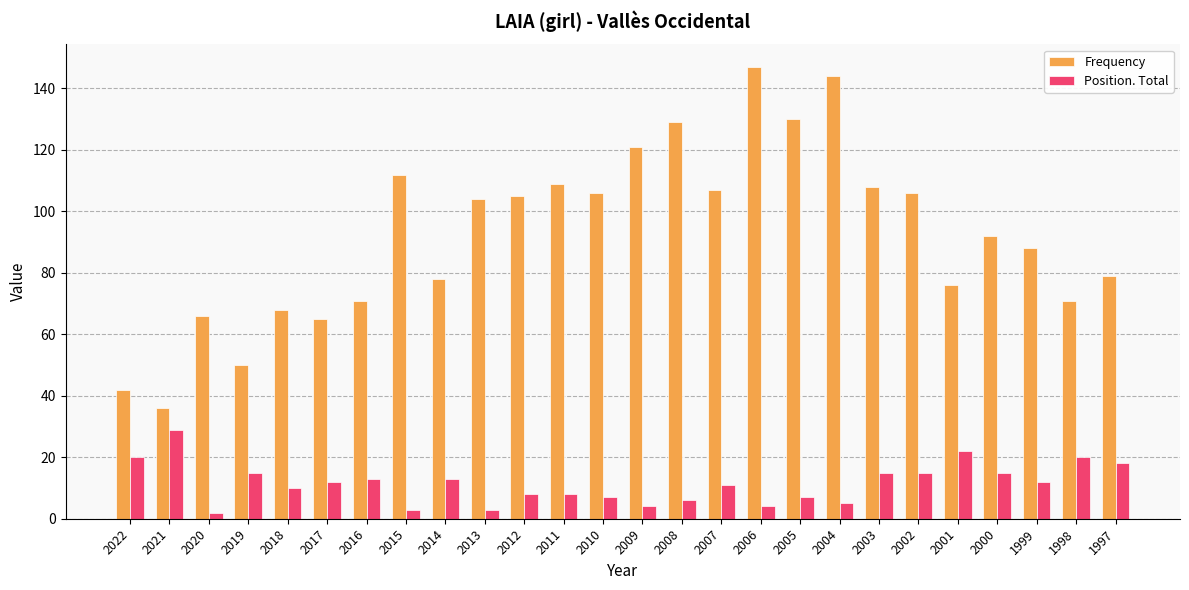

How many values in the Position. Total series are below 12?

13